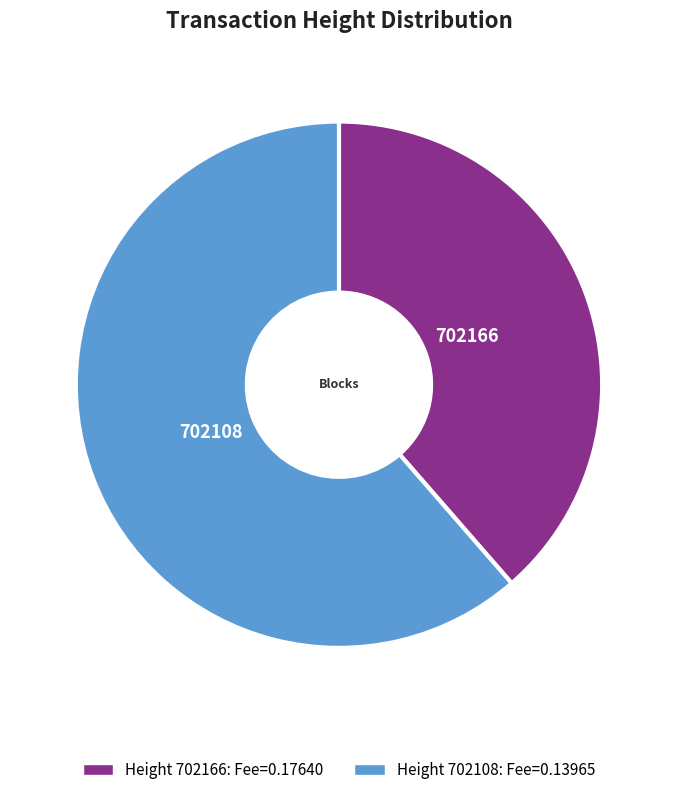

Approximately how many times larger is the value at 702108 compared to 702166?

1.6